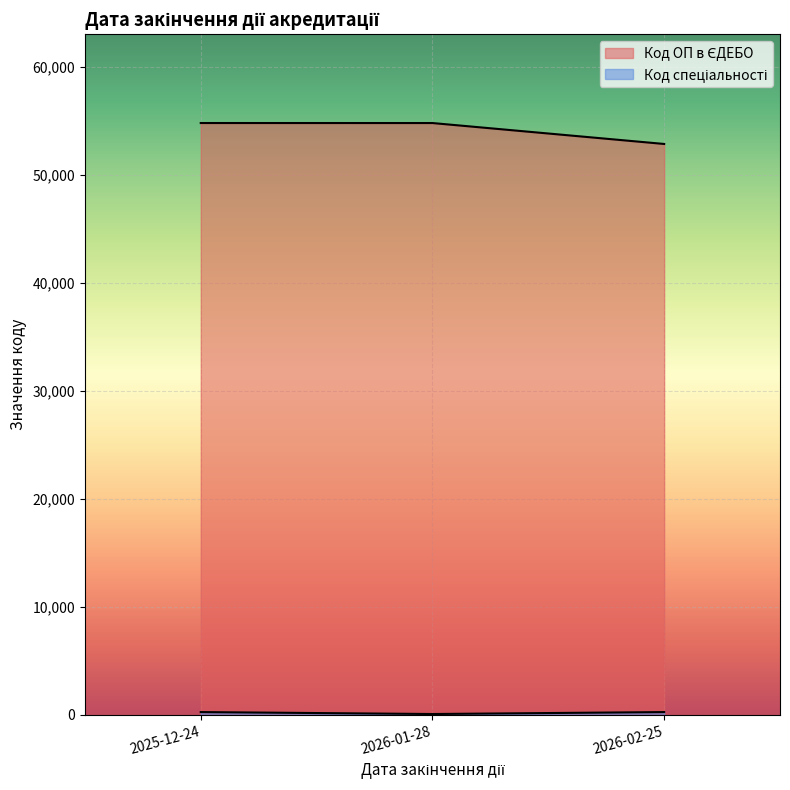

How many lines are shown in the chart?

2